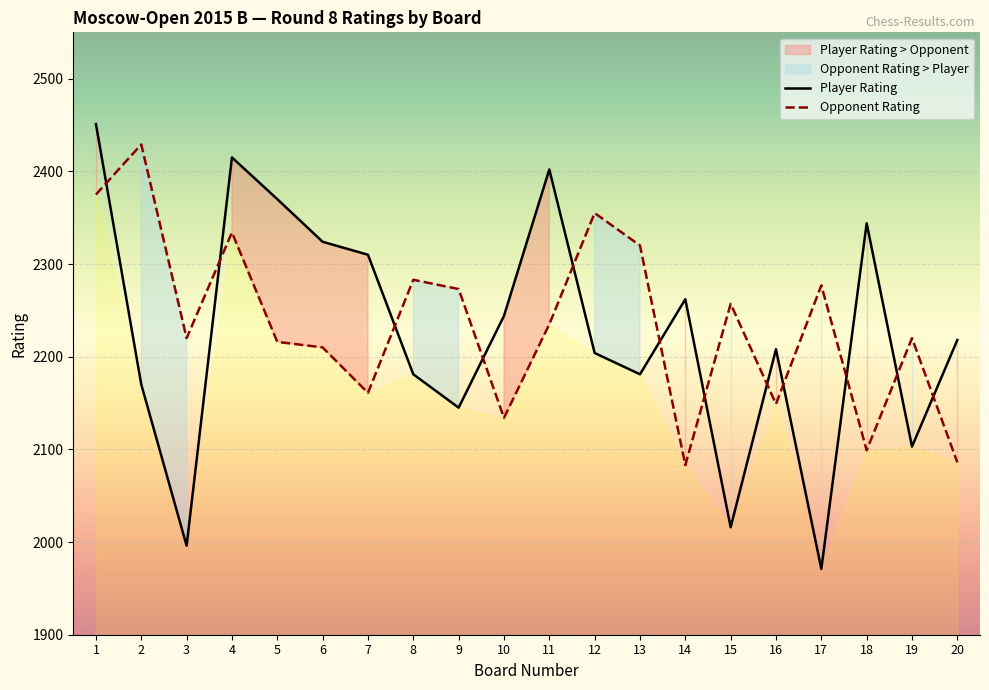

How many intersections are there between Player Rating and Opponent Rating?

12